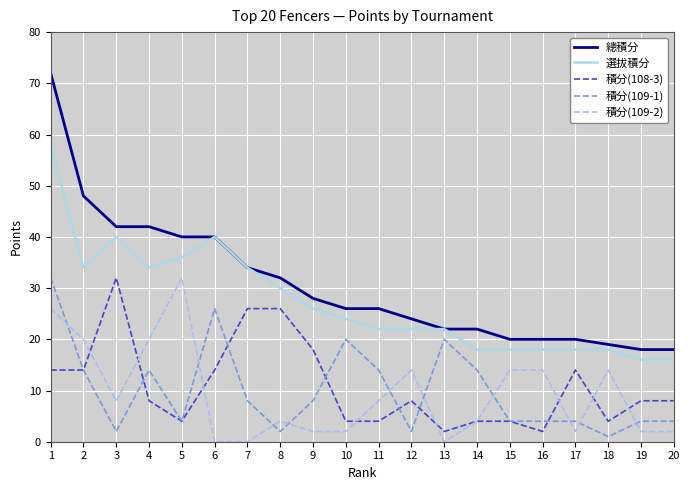

What is the difference between the maximum and second lowest values in the 總積分 series?

54